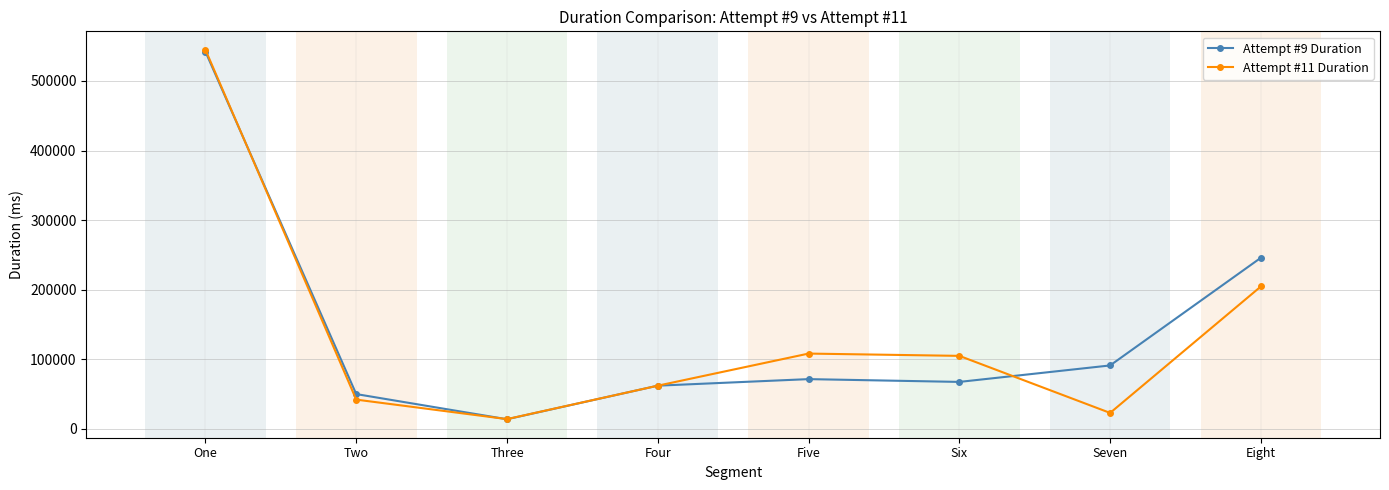

The Attempt #11 Duration series shows 62112 at Four. True or false?

True